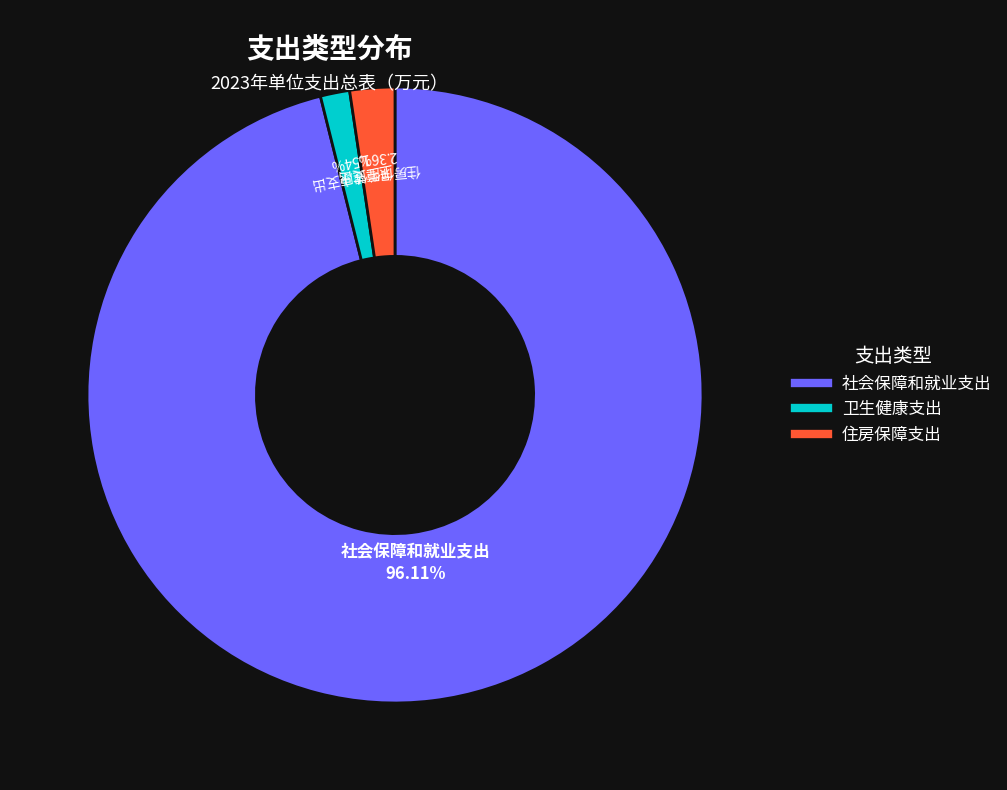

What percentage is the 社会保障和就业支出 slice, to the nearest percent?

96%